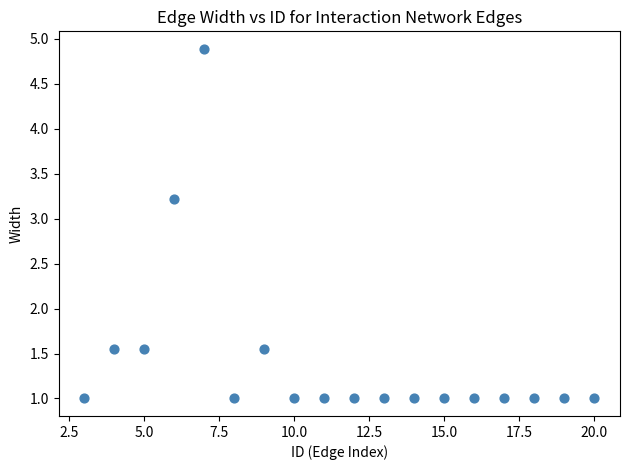

What is the range of X values (max minus min)?

17.0